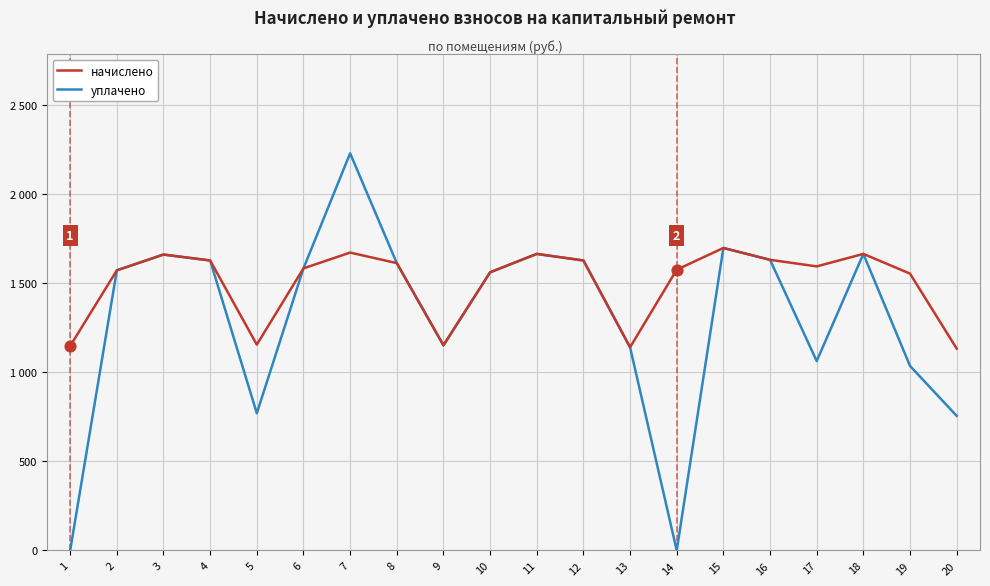

What is the total value across all series at 20?

1886.5